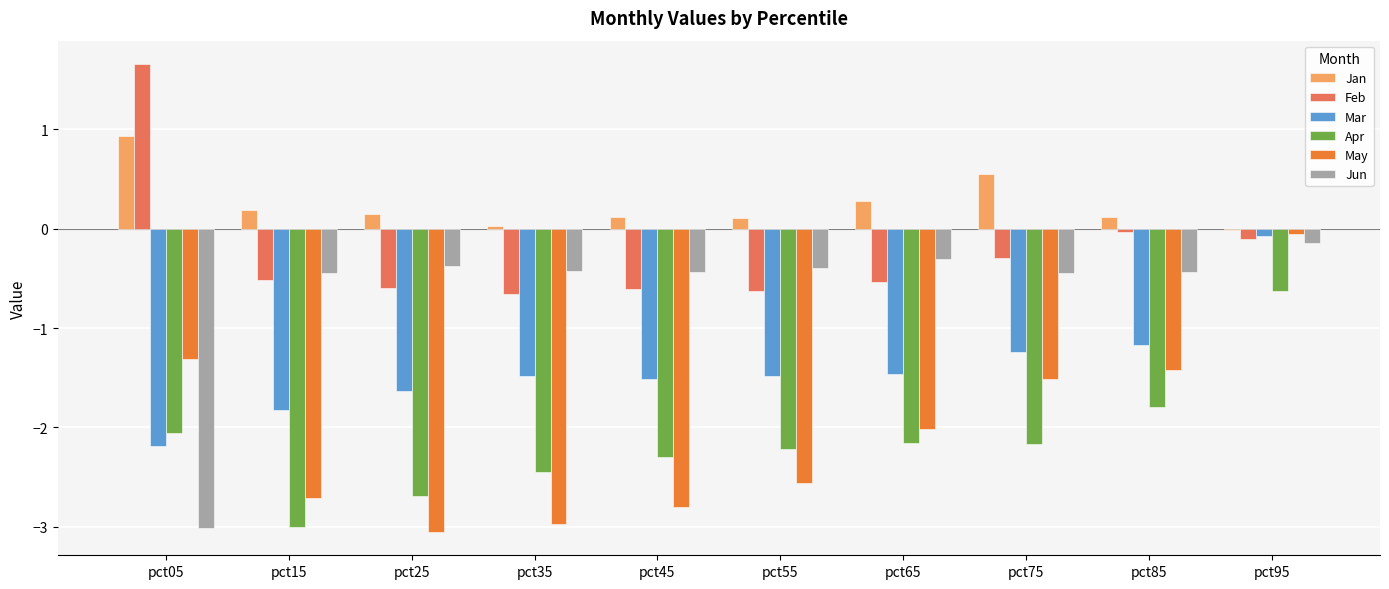

What is the difference between the second highest and minimum values in the Feb series?

0.6